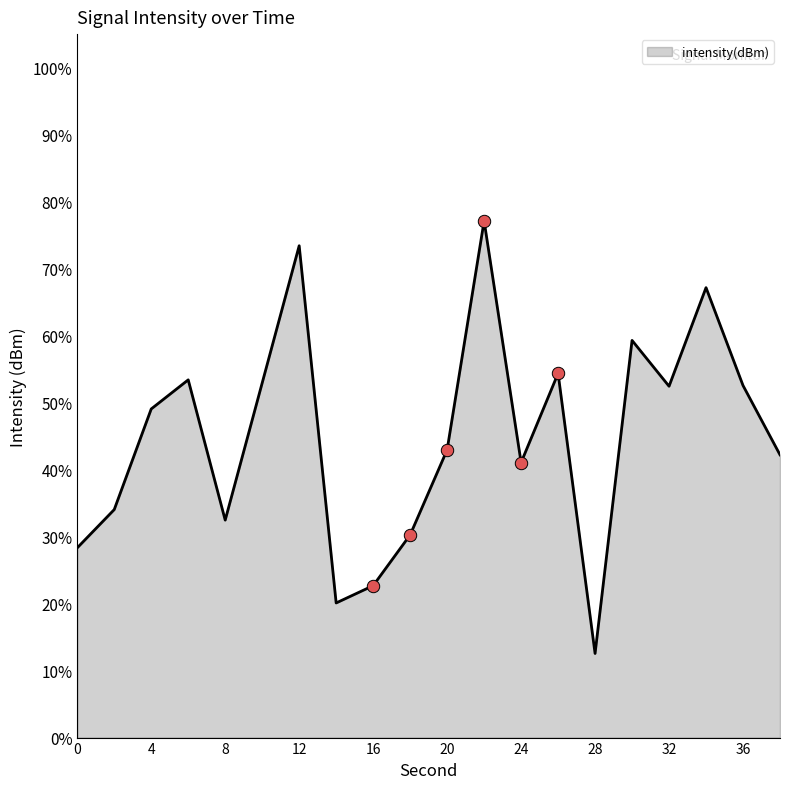

What is the minimum value shown in the chart?

12.6